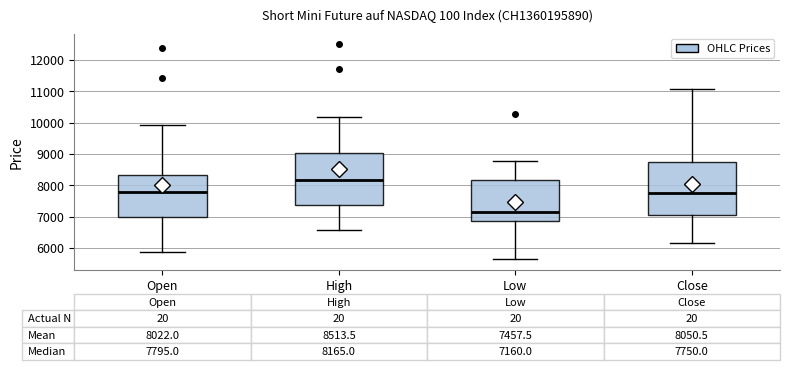

Which box's median line is the highest?

High